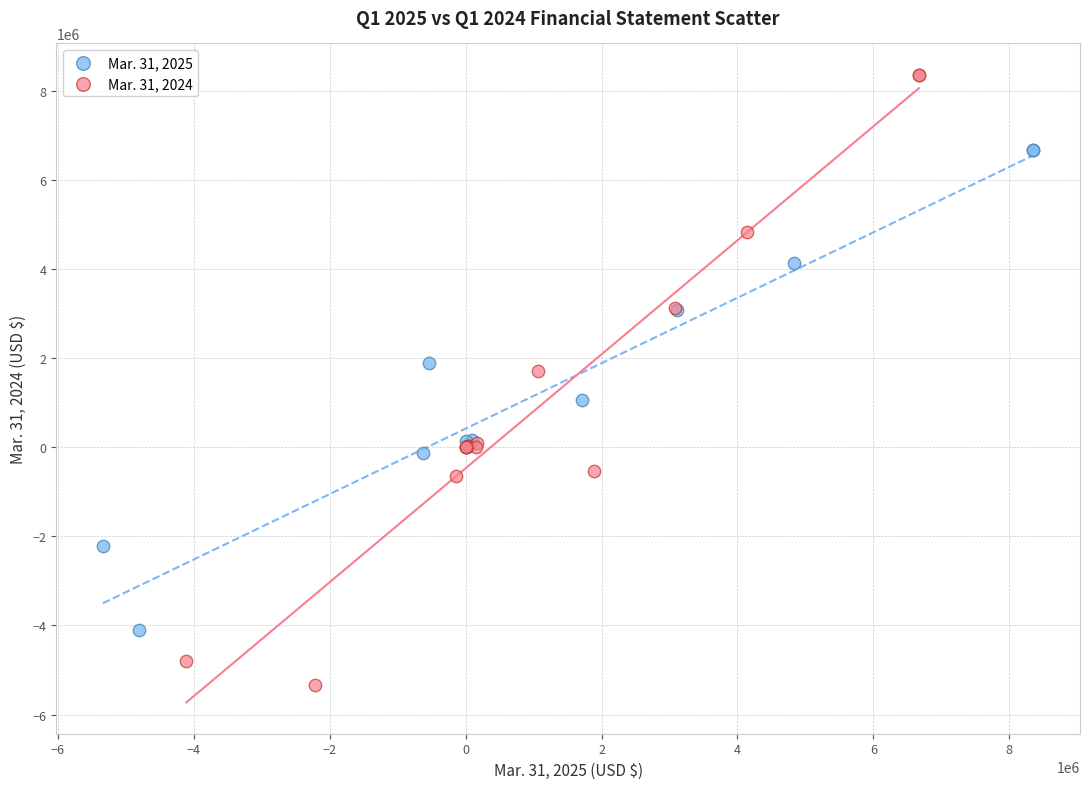

Which series contains the lowest Y value?

Mar. 31, 2024